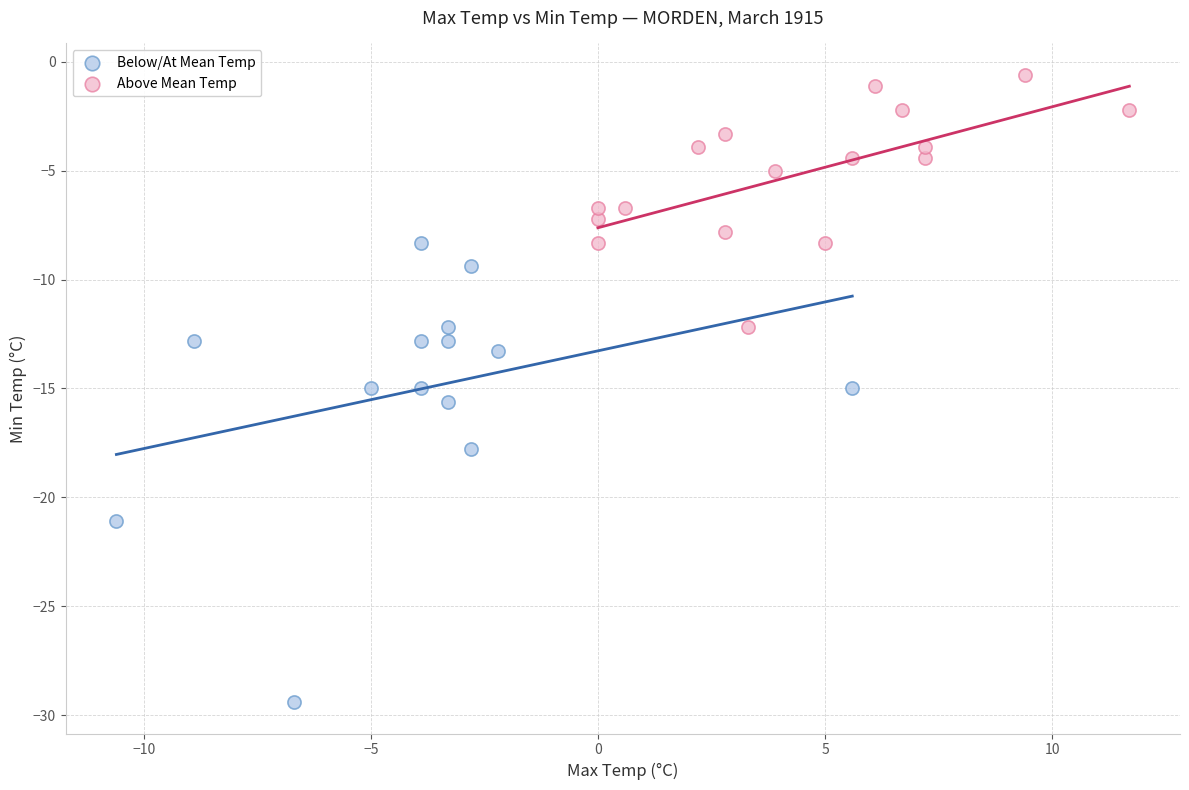

What are all the series names shown in the legend?

Below/At Mean Temp, Above Mean Temp